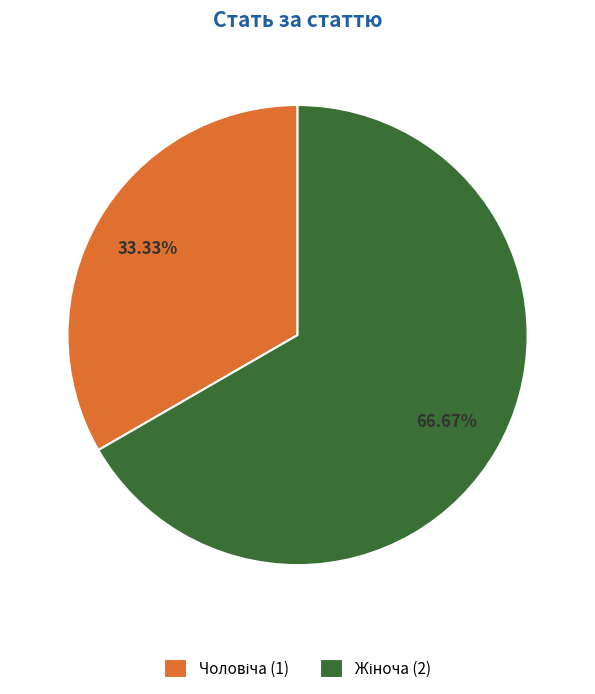

Does any single category account for the majority?

Yes